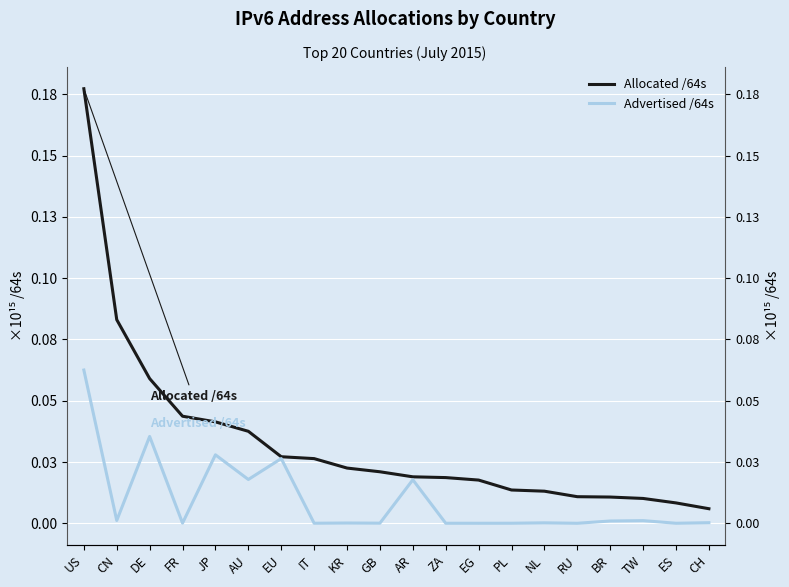

Reading left to right, transcribe all the data shown in this chart.

Allocated /64s: US=0.2	CN=0.1	DE=0.1	FR=0.0	JP=0.0	AU=0.0	EU=0.0	IT=0.0	KR=0.0	GB=0.0	AR=0.0	ZA=0.0	EG=0.0	PL=0.0	NL=0.0	RU=0.0	BR=0.0	TW=0.0	ES=0.0	CH=0.0
Advertised /64s: US=0.1	CN=0.0	DE=0.0	FR=0.0	JP=0.0	AU=0.0	EU=0.0	IT=0.0	KR=0.0	GB=0.0	AR=0.0	ZA=0.0	EG=0.0	PL=0.0	NL=0.0	RU=0.0	BR=0.0	TW=0.0	ES=0.0	CH=0.0